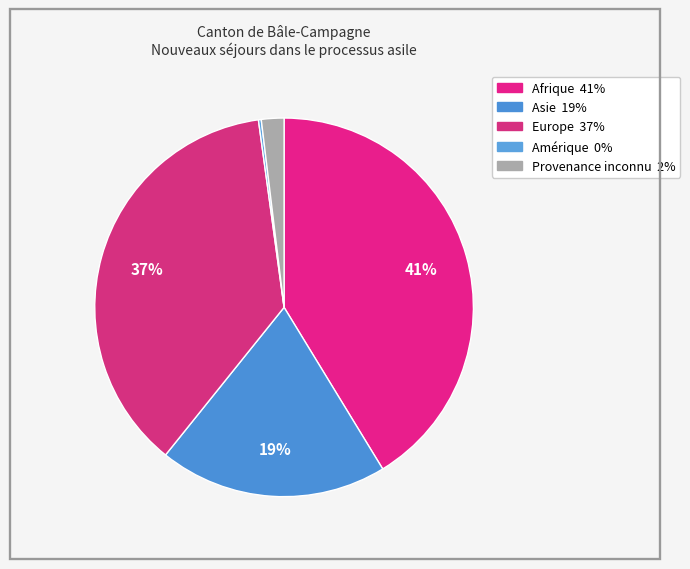

True or false: Provenance inconnu accounts for 2% of the total.

True